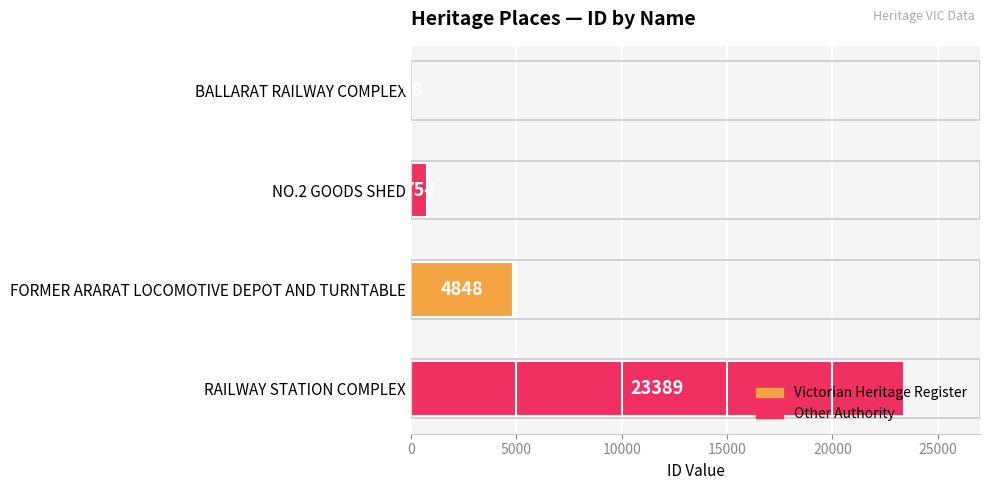

At which label is the value closest to 11728?

FORMER ARARAT LOCOMOTIVE DEPOT AND TURNTABLE